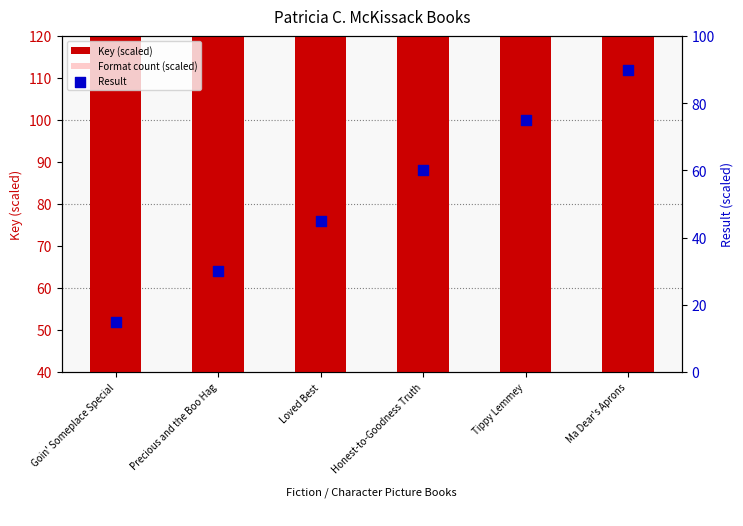

Which series contains the highest Y value?

Key (scaled)